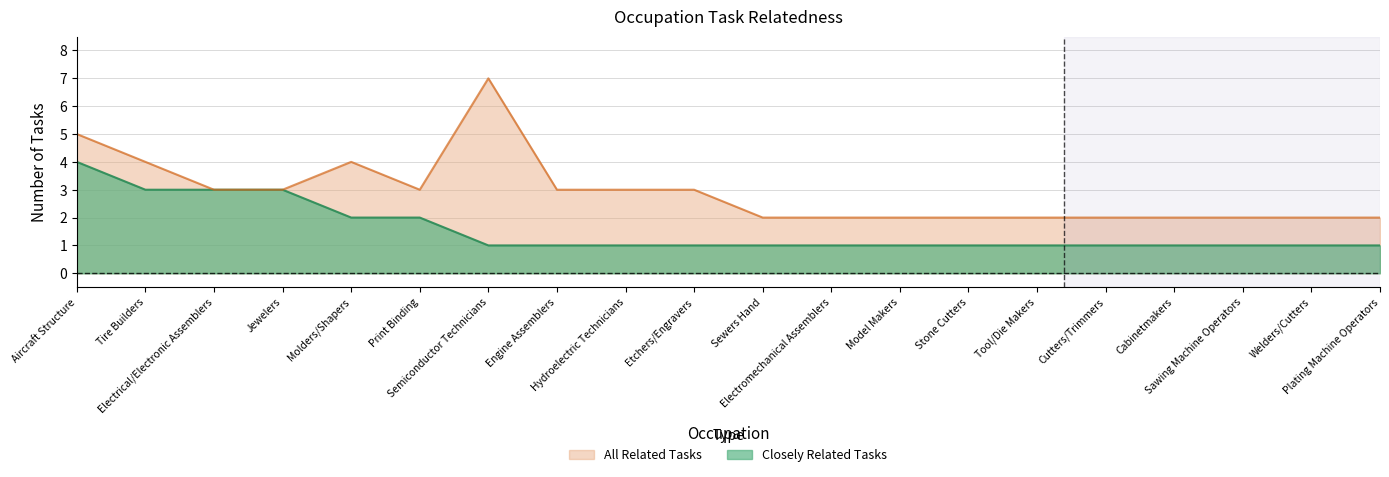

What is the minimum value shown in the chart?

1